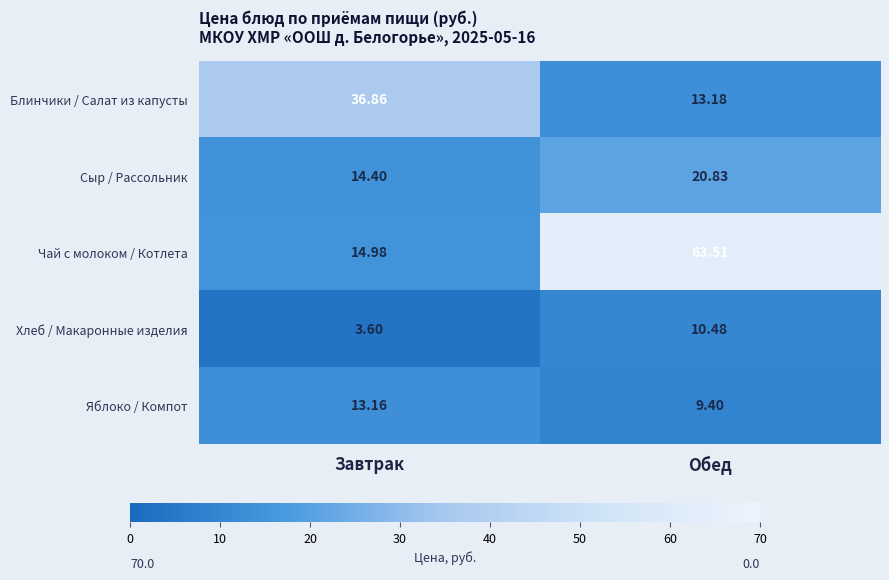

At which label does Яблоко / Компот first exceed 13?

Завтрак